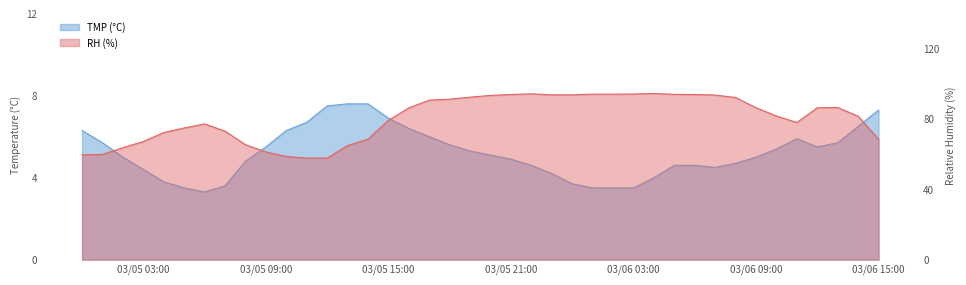

Which category has the lowest value across all series?

2024/03/05 06:00